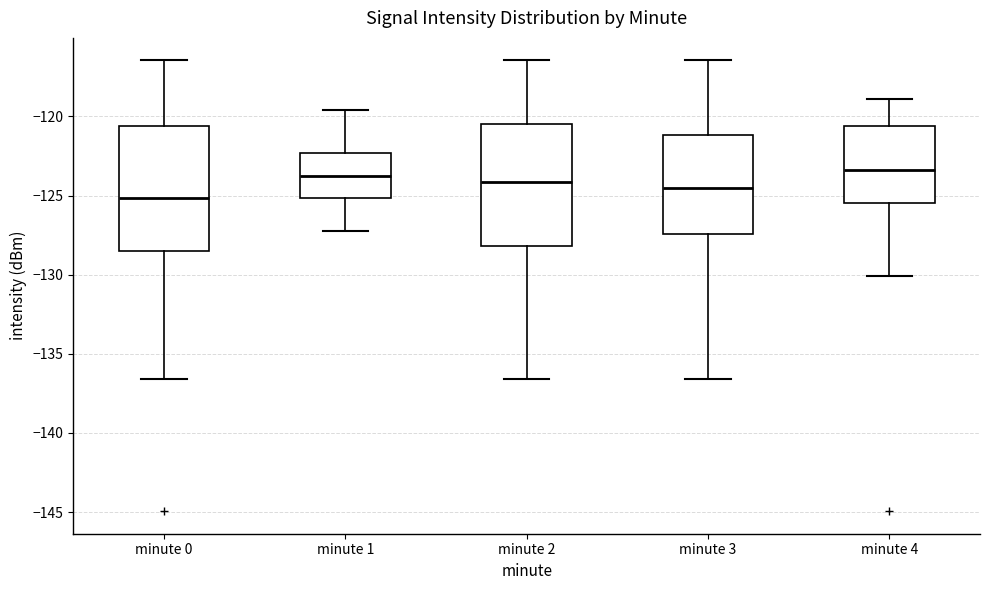

Where does the lower whisker of the box for minute 4 end on the y-axis? The values are not printed on the chart, so give them approximately, as read against the axis.

-130.0